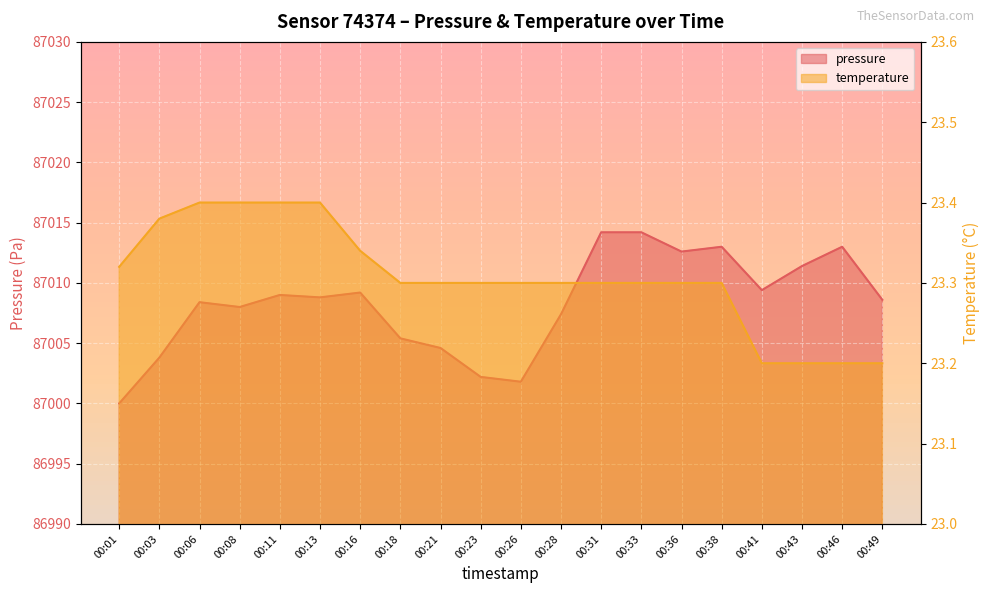

What is the sum of the pressure values at 00:41 and 00:46?

174022.4